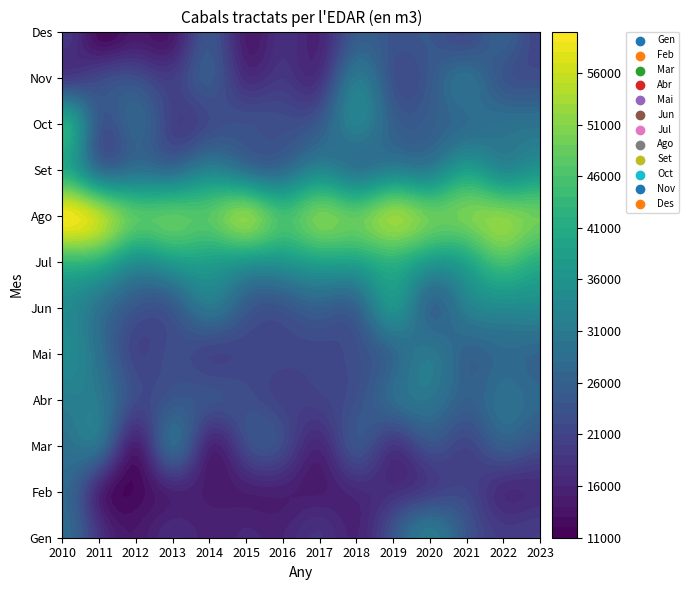

At how many categories does at least one series exceed 33235?

14